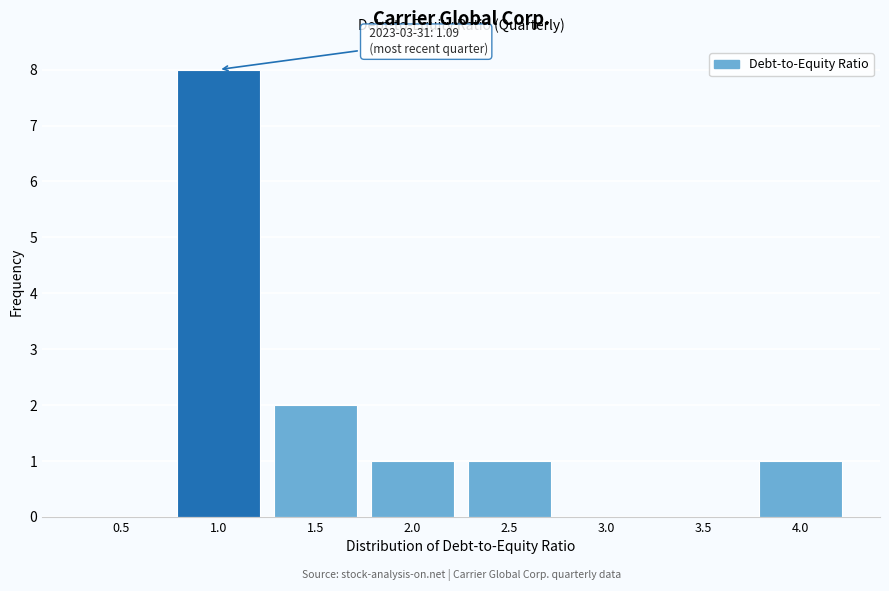

Reading left to right, list all the values displayed in this chart.

0.5=0	1.0=8	1.5=2	2.0=1	2.5=1	3.0=0	3.5=0	4.0=1